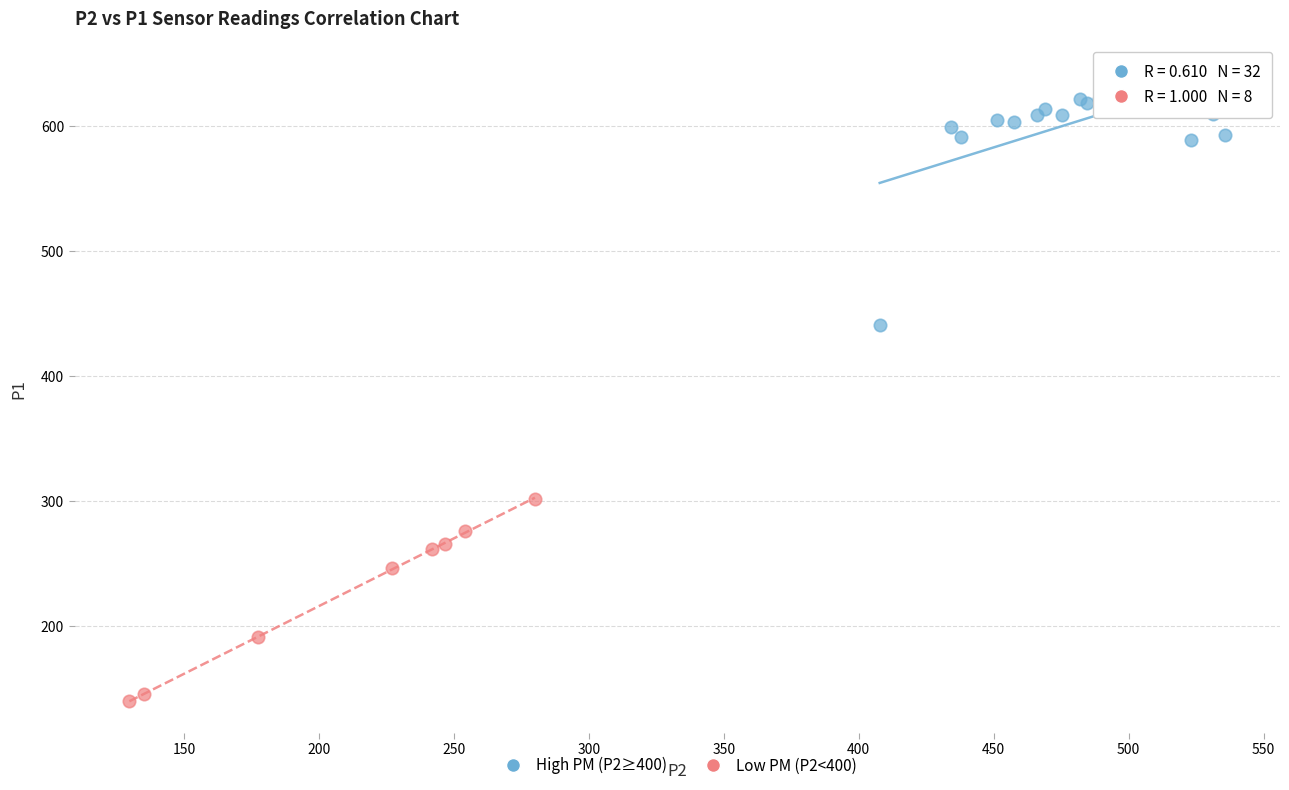

What are all the series names shown in the legend?

High PM (P2≥400), Low PM (P2<400)